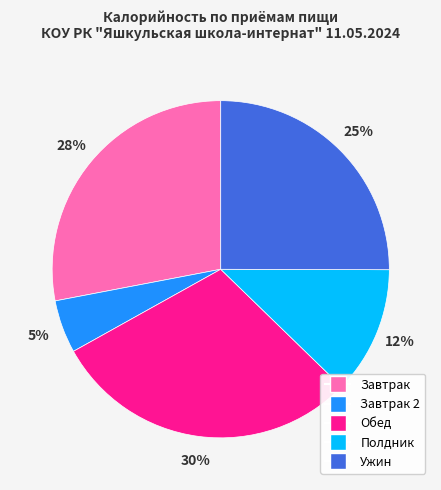

Is there a majority slice in this chart?

No